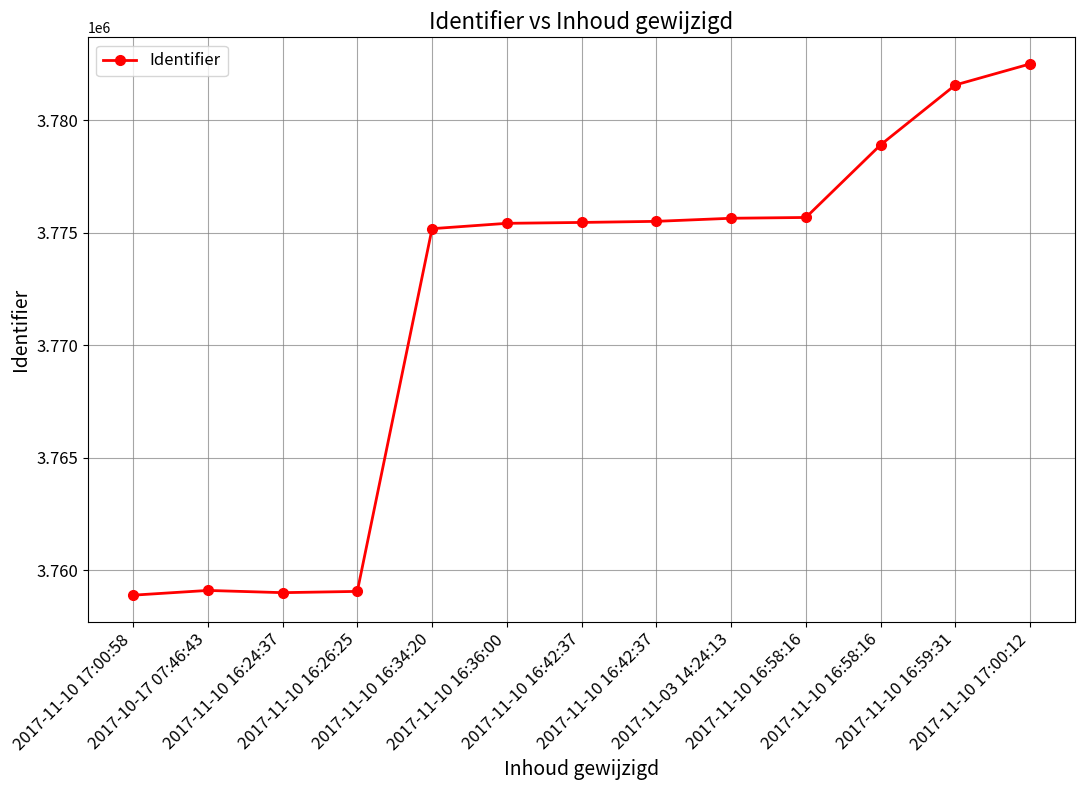

Reading right to left, list all the values displayed in this chart.

3782502	3781567	3778907	3775680	3775645	3775508	3775459	3775420	3775182	3759069	3759013	3759112	3758901